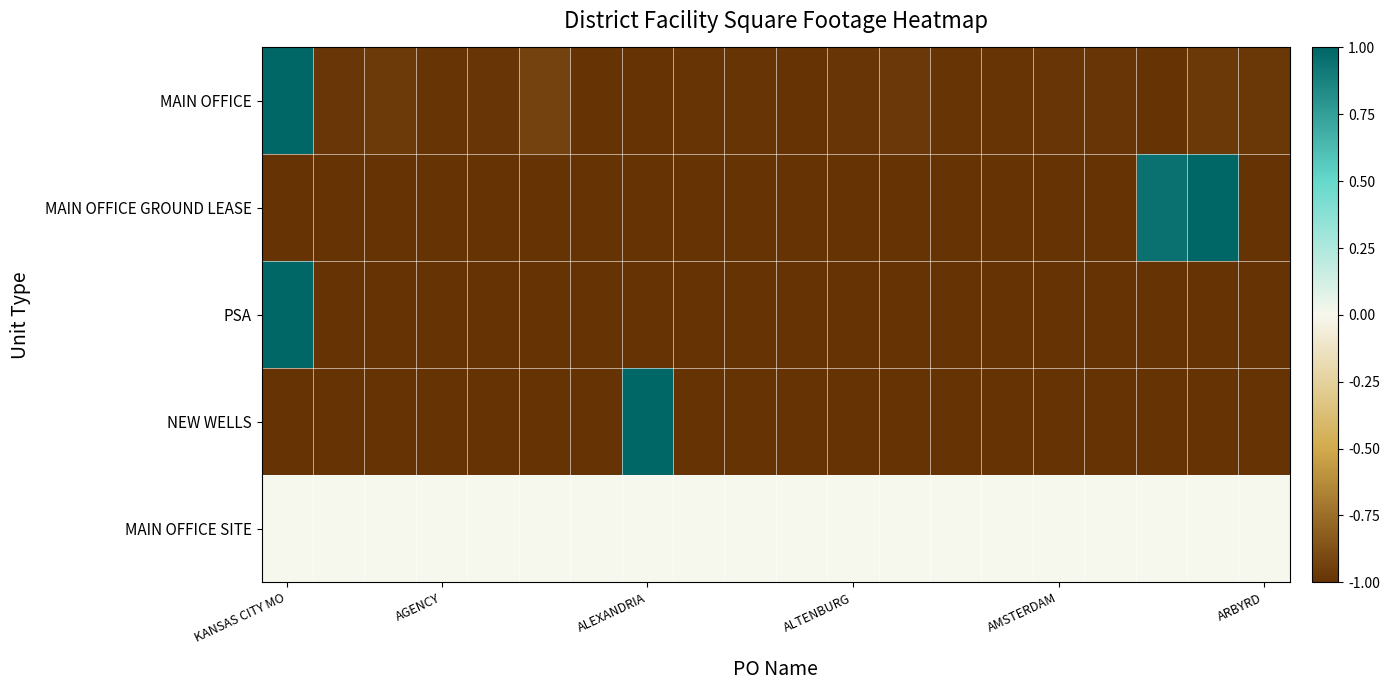

At how many categories does at least one series exceed 0?

4